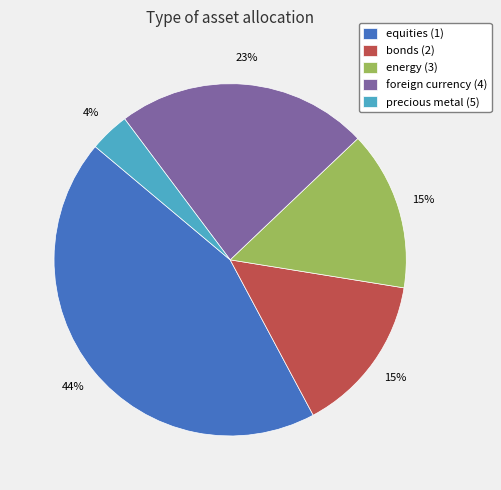

Is there any slice that represents more than half of the pie?

No